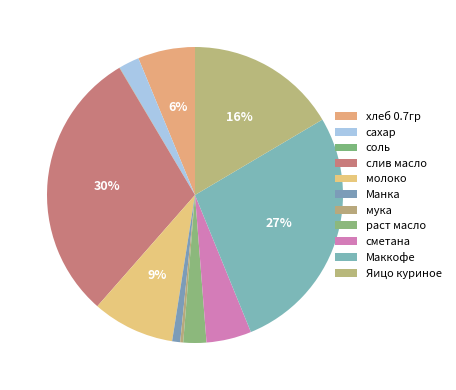

What is the ratio of the value at хлеб 0.7гр to the value at раст масло?

2.5